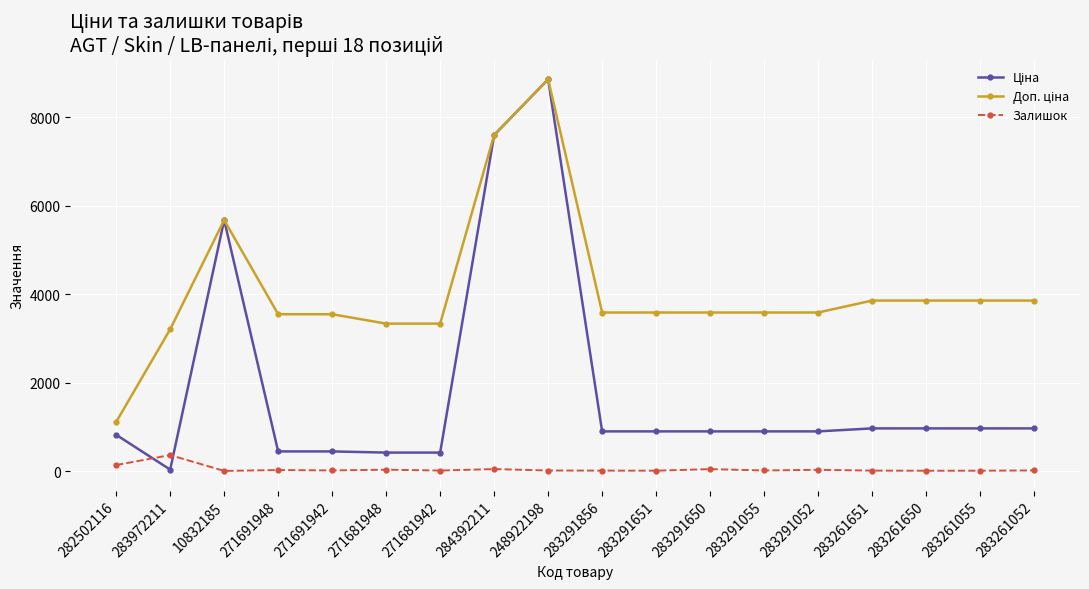

Where is the first local maximum for Залишок?

283972211